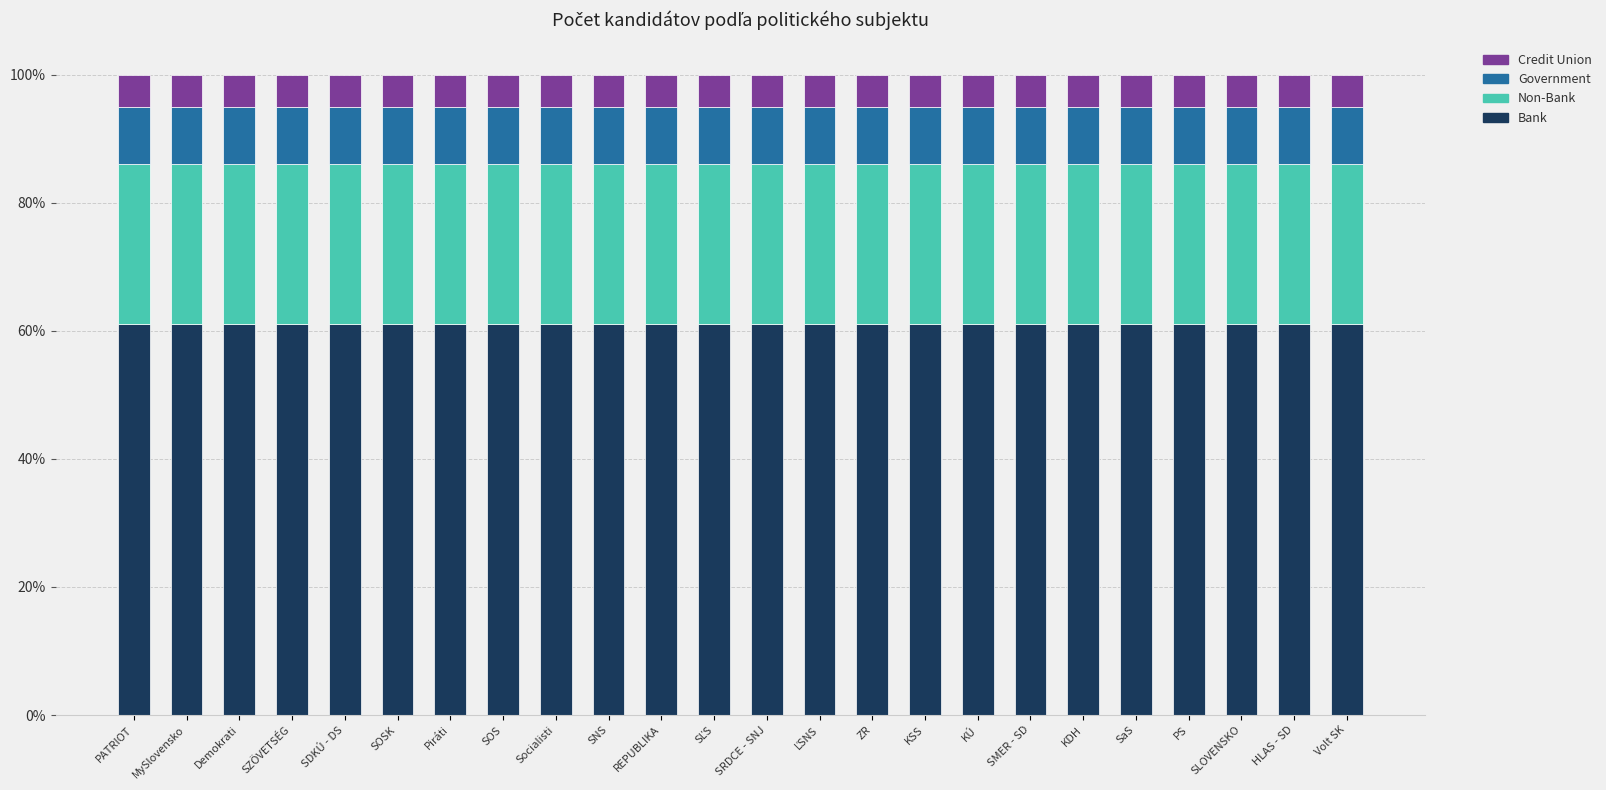

What is the total value across all series at SNS?

100.0